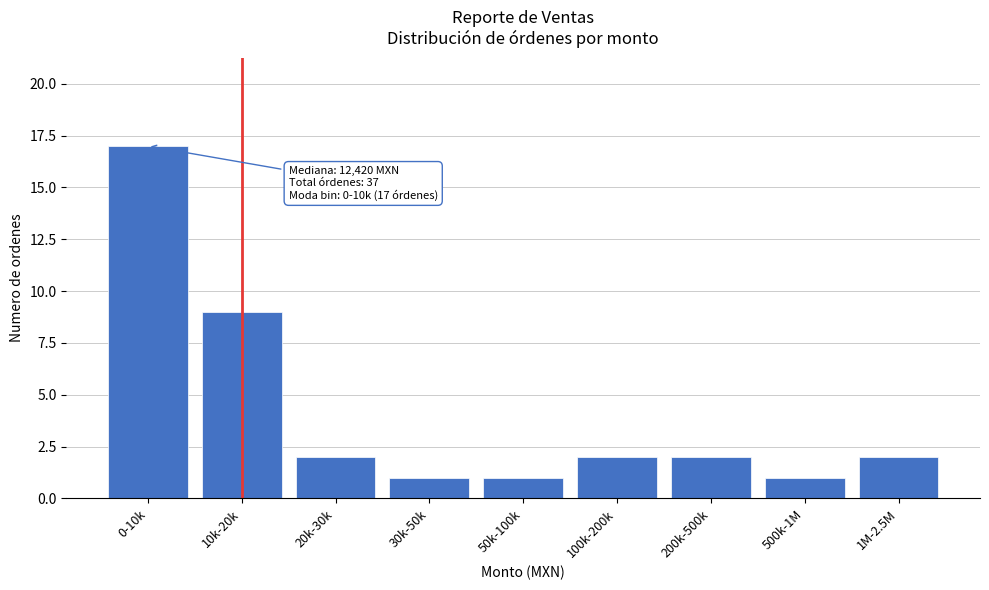

Reading left to right, what are all the values shown in this chart?

17	9	2	1	1	2	2	1	2